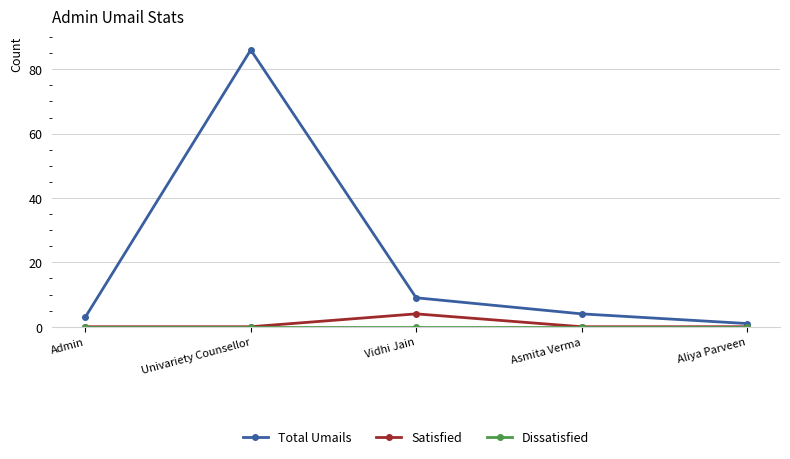

Which series has the largest total across all categories?

Total Umails